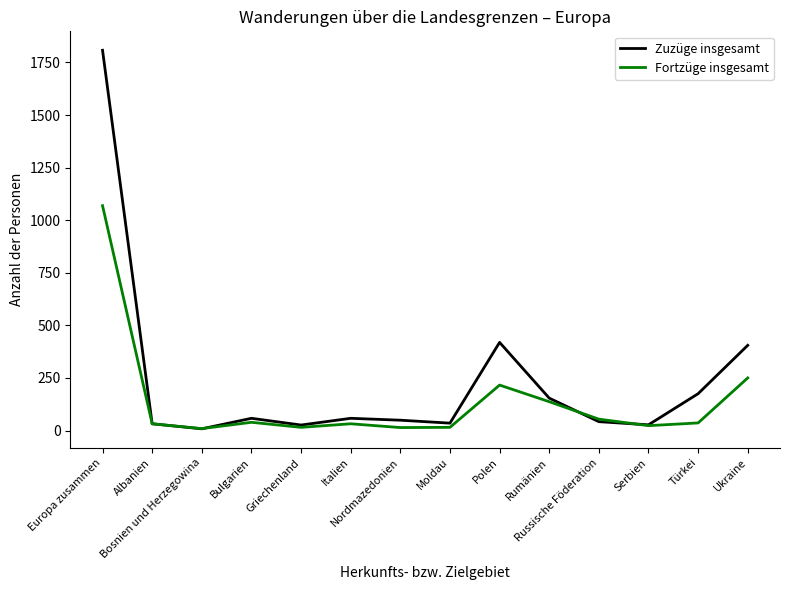

List the series in order of their peak value, highest first.

Zuzüge insgesamt, Fortzüge insgesamt